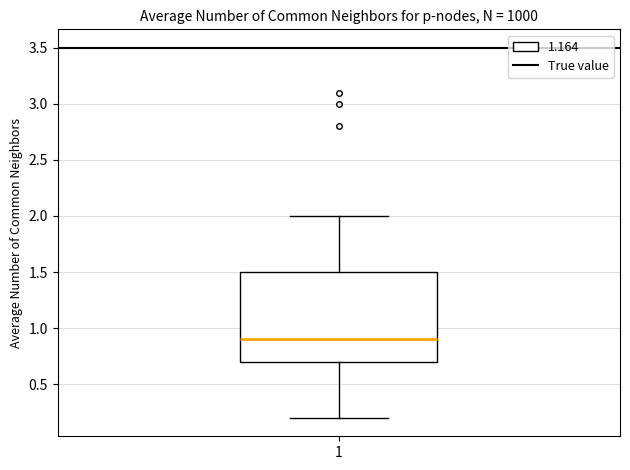

Read this box plot against the y-axis: the position of the median line, the range covered by the box, and the ends of both whiskers. The values are not printed on the chart, so give them approximately, as read against the axis.

median 0.9, box 0.7 to 1.5, whiskers 0.2 to 2.0